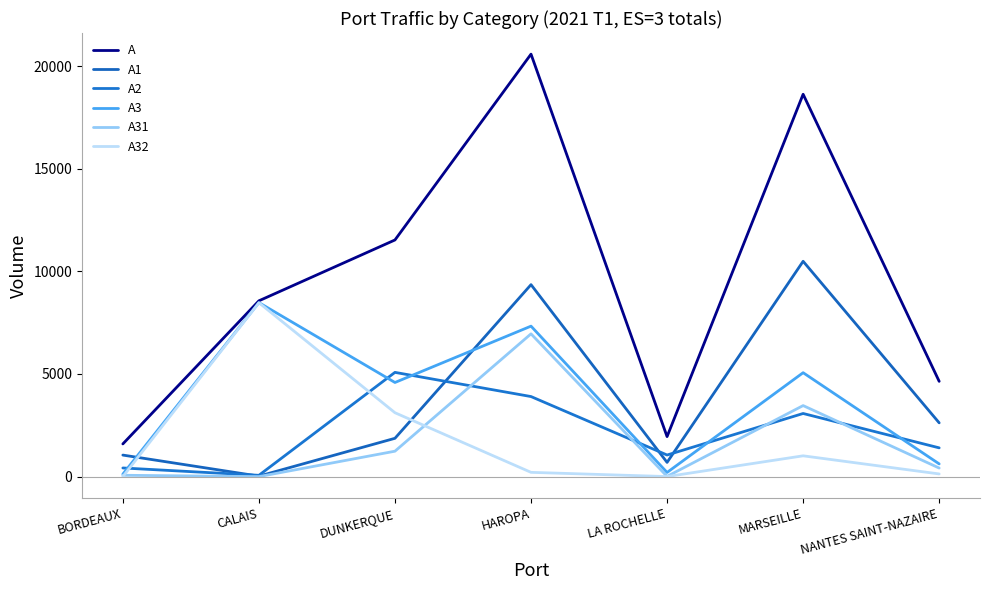

What is the maximum value for A3?

8477